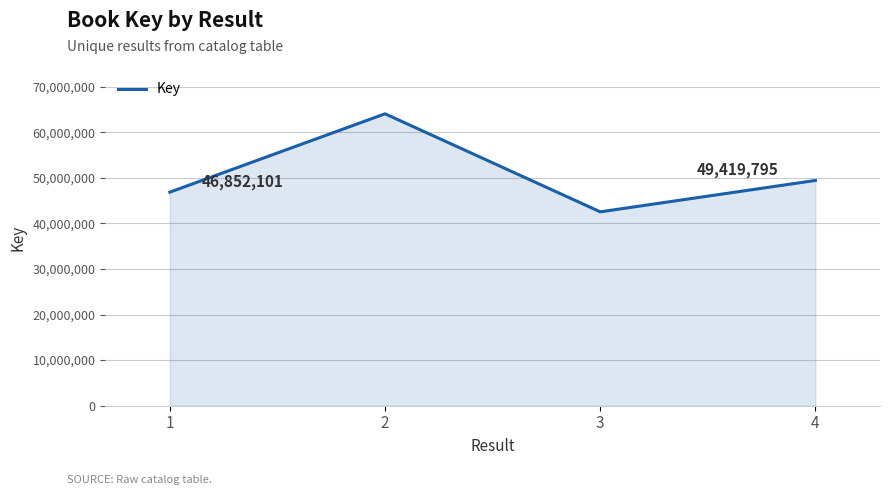

Reading left to right, transcribe all the data shown in this chart.

1=46852101	2=64042619	3=42535609	4=49419795